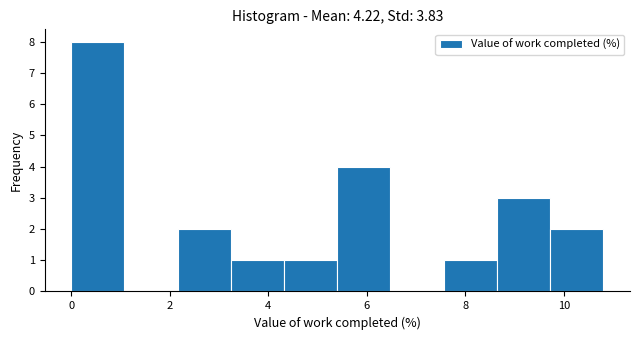

Which range on the x-axis has the tallest bar?

0.00 to 1.08